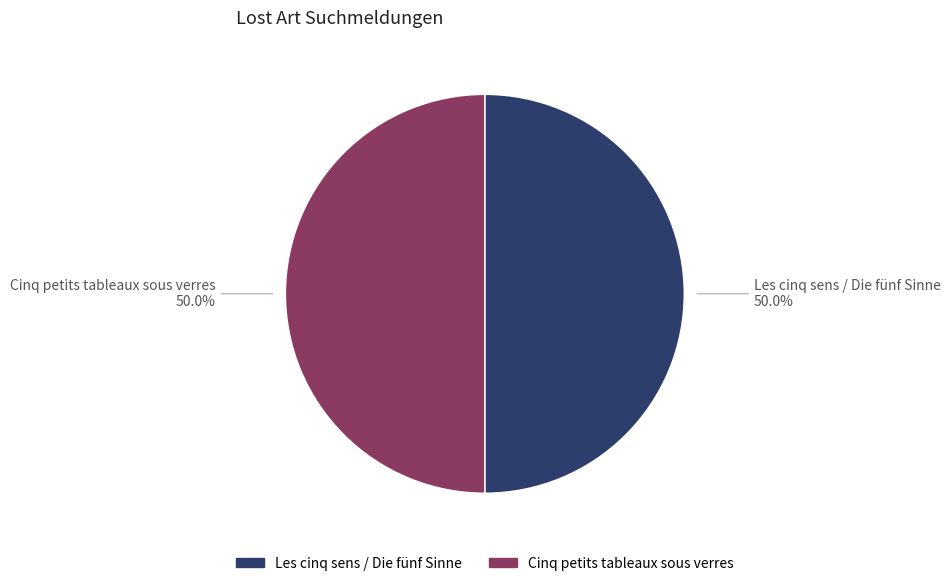

To the nearest percent, what percentage of the pie is Cinq petits tableaux sous verres?

50%